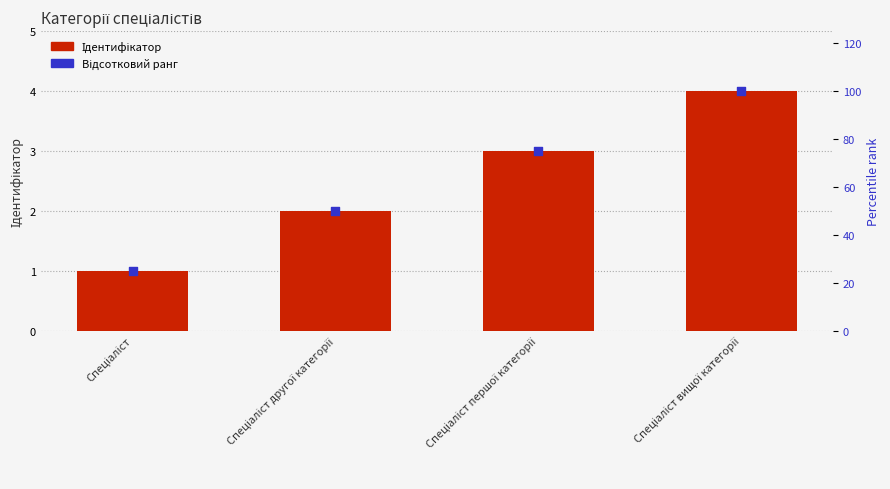

Which series reaches the minimum Y coordinate?

Ідентифікатор